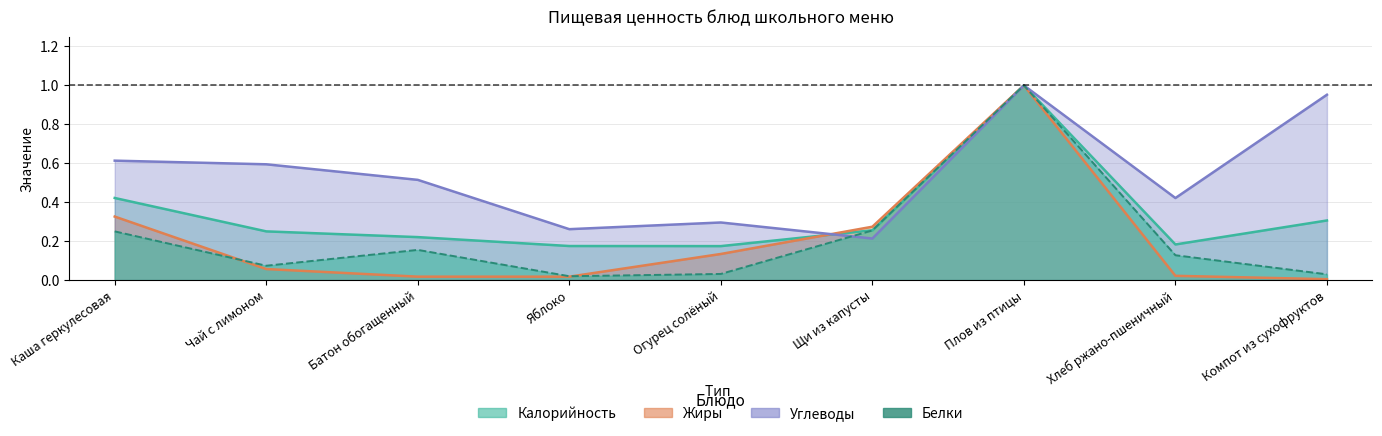

What position from the left is Щи из капусты?

6